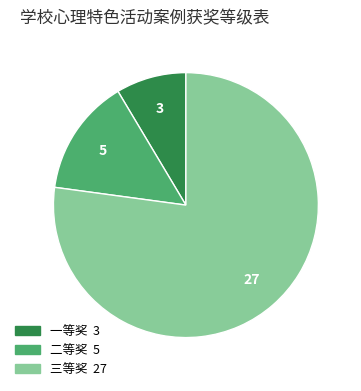

Is it true that 一等奖 is 9% of the pie?

True